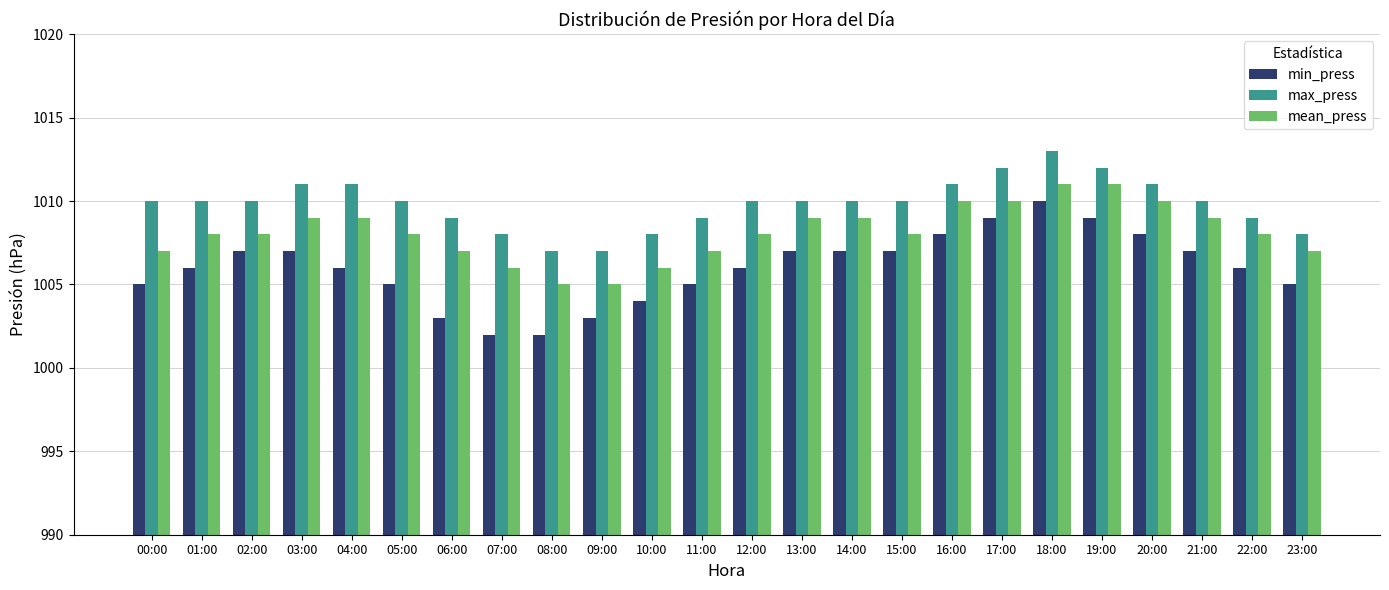

The mean_press series shows 1010 at 16:00. True or false?

True